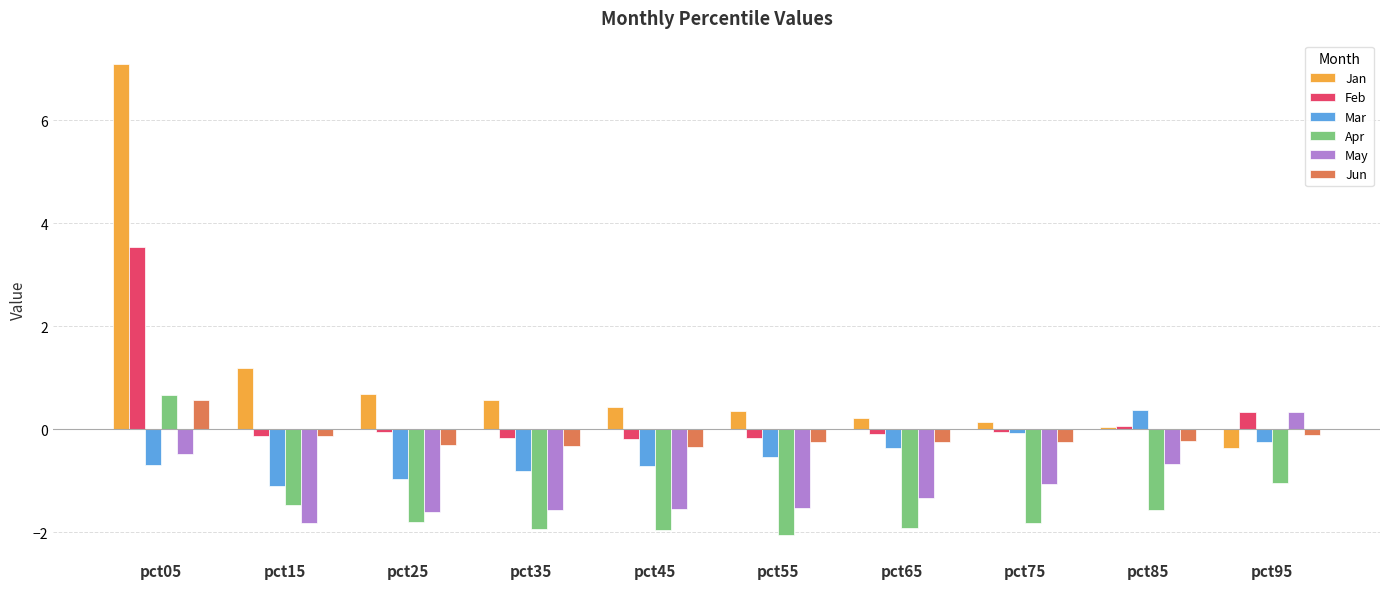

Which label corresponds to the smallest value in the chart?

pct55